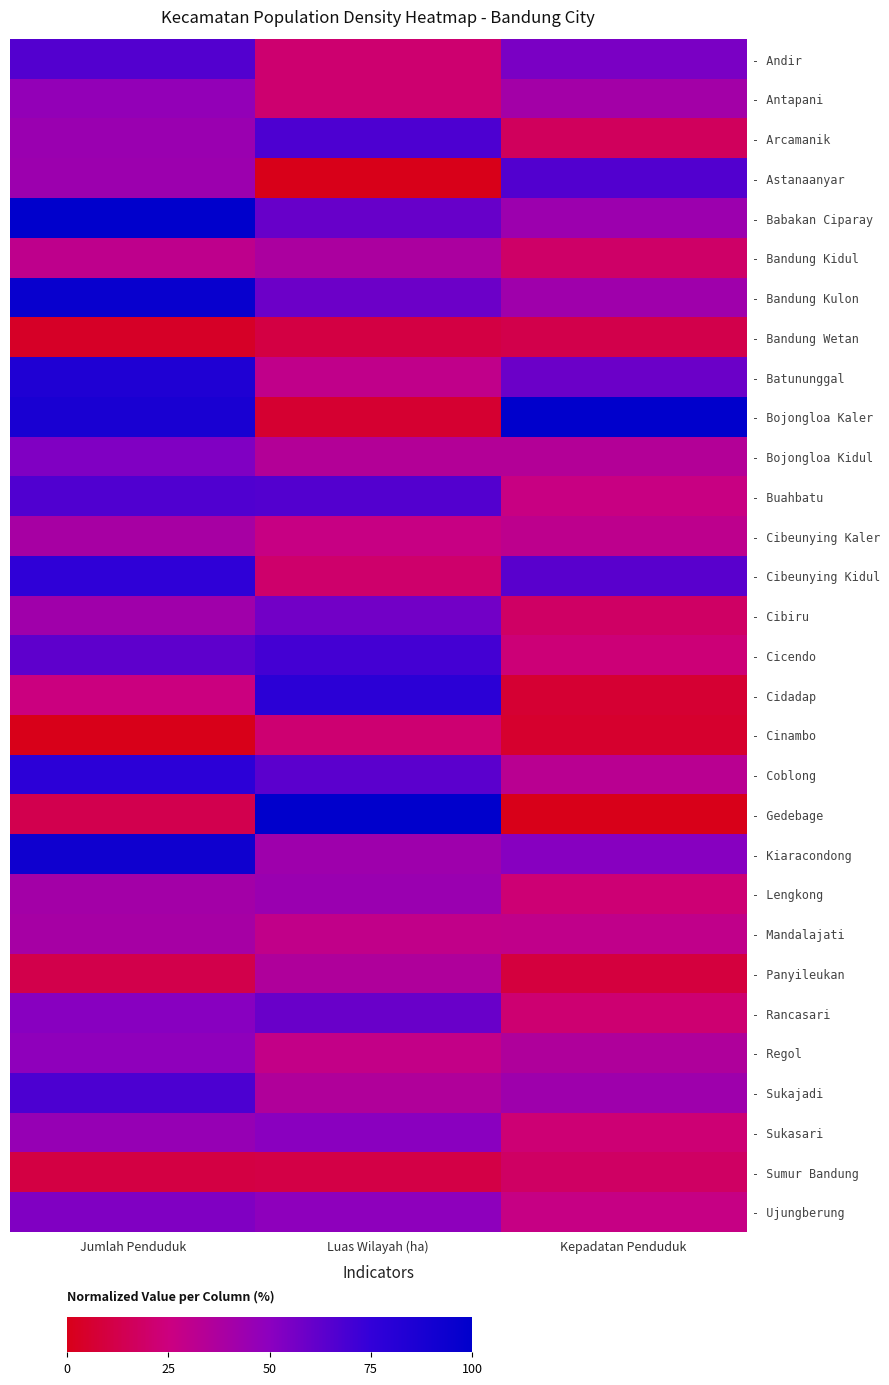

Reading right to left, list all the values displayed in this chart.

- Andir: Kepadatan Penduduk=54.8	Luas Wilayah (ha)=21.2	Jumlah Penduduk=65.9
- Antapani: Kepadatan Penduduk=40.7	Luas Wilayah (ha)=21.2	Jumlah Penduduk=46.9
- Arcamanik: Kepadatan Penduduk=16.7	Luas Wilayah (ha)=67.4	Jumlah Penduduk=44.5
- Astanaanyar: Kepadatan Penduduk=66.4	Luas Wilayah (ha)=0.0	Jumlah Penduduk=43.5
- Babakan Ciparay: Kepadatan Penduduk=43.5	Luas Wilayah (ha)=60.3	Jumlah Penduduk=100.0
- Bandung Kidul: Kepadatan Penduduk=19.5	Luas Wilayah (ha)=37.6	Jumlah Penduduk=30.4
- Bandung Kulon: Kepadatan Penduduk=42.4	Luas Wilayah (ha)=58.7	Jumlah Penduduk=95.3
- Bandung Wetan: Kepadatan Penduduk=12.4	Luas Wilayah (ha)=10.4	Jumlah Penduduk=3.5
- Batununggal: Kepadatan Penduduk=59.0	Luas Wilayah (ha)=29.4	Jumlah Penduduk=84.8
- Bojongloa Kaler: Kepadatan Penduduk=100.0	Luas Wilayah (ha)=6.0	Jumlah Penduduk=87.4
- Bojongloa Kidul: Kepadatan Penduduk=34.7	Luas Wilayah (ha)=34.6	Jumlah Penduduk=53.5
- Buahbatu: Kepadatan Penduduk=26.3	Luas Wilayah (ha)=65.7	Jumlah Penduduk=66.5
- Cibeunying Kaler: Kepadatan Penduduk=30.8	Luas Wilayah (ha)=26.9	Jumlah Penduduk=39.4
- Cibeunying Kidul: Kepadatan Penduduk=64.4	Luas Wilayah (ha)=20.1	Jumlah Penduduk=76.9
- Cibiru: Kepadatan Penduduk=18.4	Luas Wilayah (ha)=57.1	Jumlah Penduduk=42.0
- Cicendo: Kepadatan Penduduk=23.2	Luas Wilayah (ha)=70.2	Jumlah Penduduk=62.5
- Cidadap: Kepadatan Penduduk=6.5	Luas Wilayah (ha)=78.8	Jumlah Penduduk=25.1
- Cinambo: Kepadatan Penduduk=5.1	Luas Wilayah (ha)=21.6	Jumlah Penduduk=0.0
- Coblong: Kepadatan Penduduk=32.2	Luas Wilayah (ha)=63.6	Jumlah Penduduk=78.0
- Gedebage: Kepadatan Penduduk=0.0	Luas Wilayah (ha)=100.0	Jumlah Penduduk=13.2
- Kiaracondong: Kepadatan Penduduk=51.4	Luas Wilayah (ha)=42.9	Jumlah Penduduk=92.4
- Lengkong: Kepadatan Penduduk=22.3	Luas Wilayah (ha)=44.4	Jumlah Penduduk=40.7
- Mandalajati: Kepadatan Penduduk=29.7	Luas Wilayah (ha)=29.1	Jumlah Penduduk=39.8
- Panyileukan: Kepadatan Penduduk=9.3	Luas Wilayah (ha)=36.1	Jumlah Penduduk=12.3
- Rancasari: Kepadatan Penduduk=21.8	Luas Wilayah (ha)=59.5	Jumlah Penduduk=51.0
- Regol: Kepadatan Penduduk=36.2	Luas Wilayah (ha)=28.3	Jumlah Penduduk=48.7
- Sukajadi: Kepadatan Penduduk=42.7	Luas Wilayah (ha)=35.7	Jumlah Penduduk=67.7
- Sukasari: Kepadatan Penduduk=22.6	Luas Wilayah (ha)=50.5	Jumlah Penduduk=45.8
- Sumur Bandung: Kepadatan Penduduk=18.1	Luas Wilayah (ha)=11.1	Jumlah Penduduk=10.2
- Ujungberung: Kepadatan Penduduk=27.1	Luas Wilayah (ha)=48.9	Jumlah Penduduk=53.2